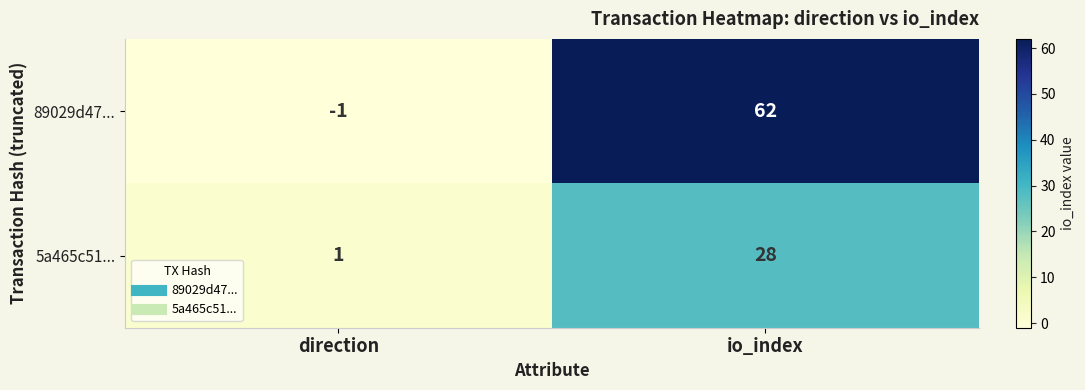

Rank the series by their average value, from lowest to highest.

5a465c51..., 89029d47...